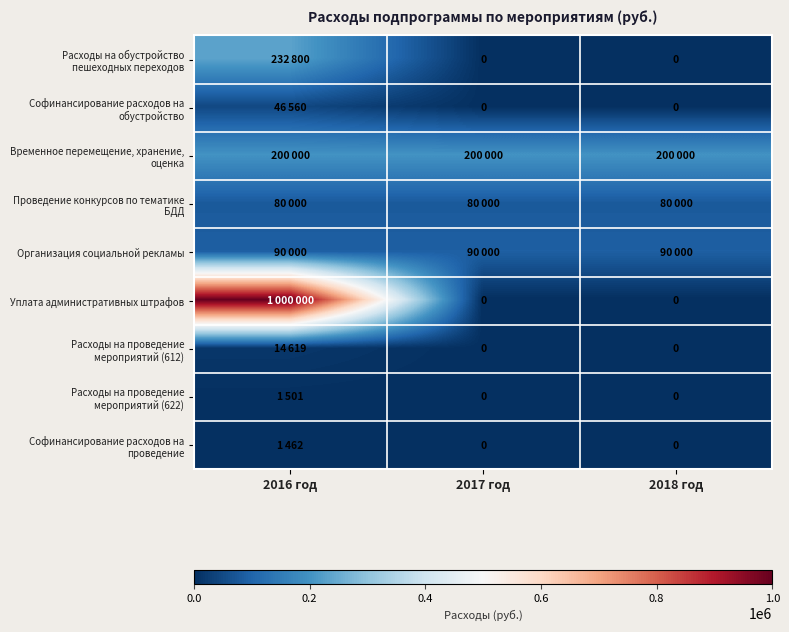

Rank the categories by Софинансирование расходов на проведение value from lowest to highest.

2017 год, 2018 год, 2016 год